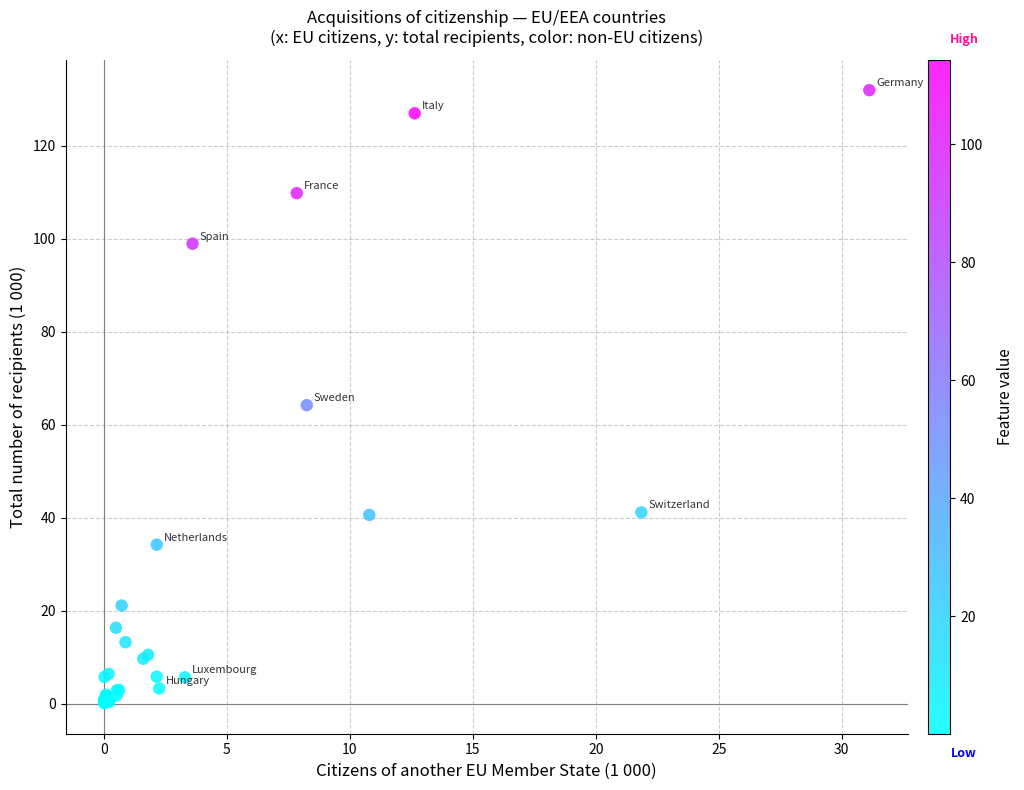

What Y value in the scatter plot is closest to 66?

64.2